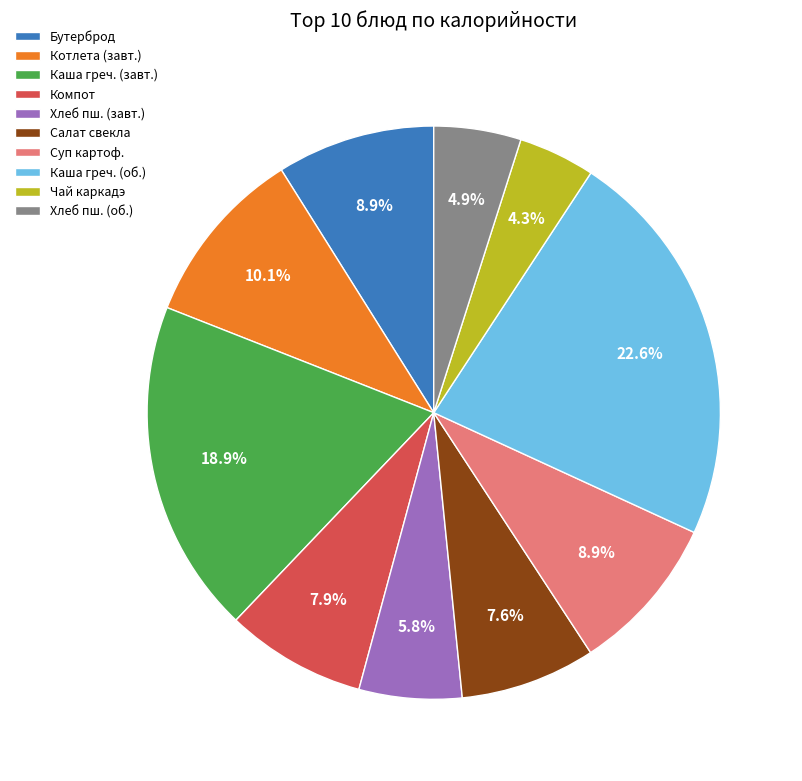

What is the total percentage of Каша греч. (завт.) and Компот?

26.8%